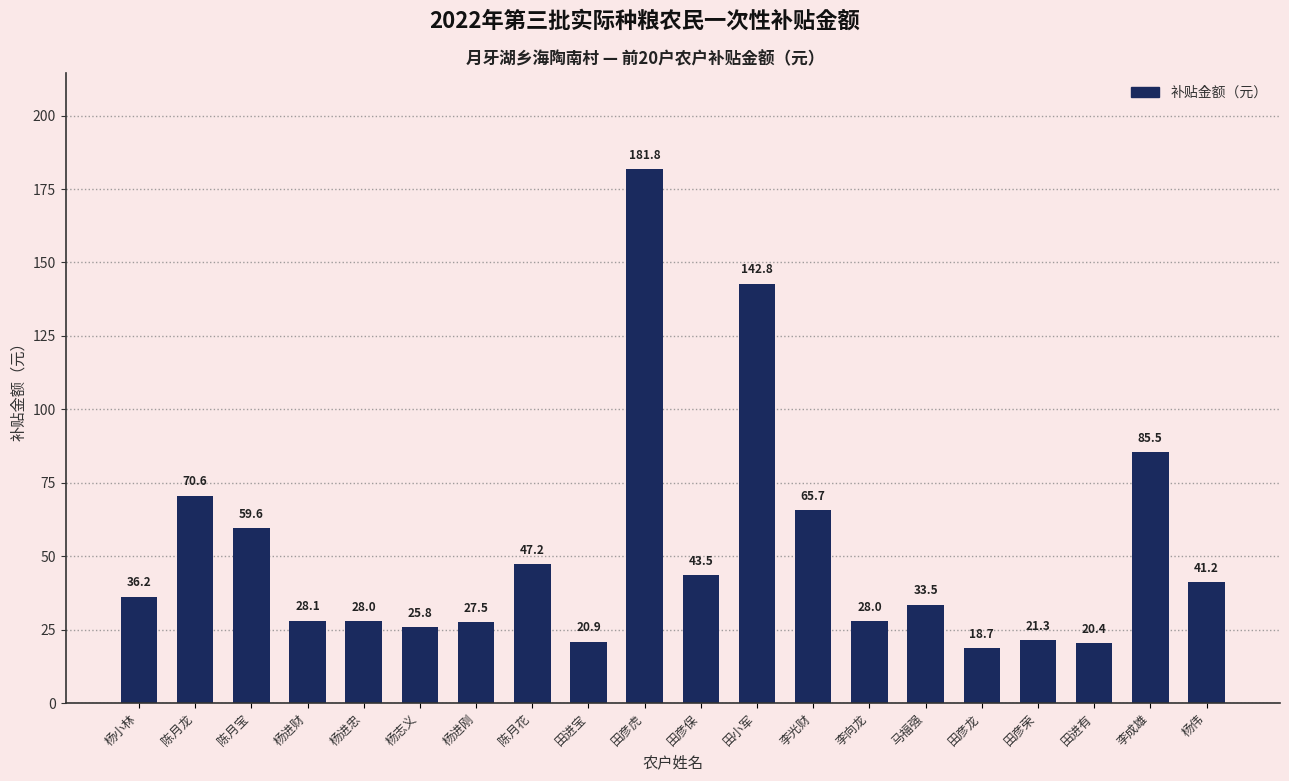

At which category does the chart reach its peak across all series?

田彦虎